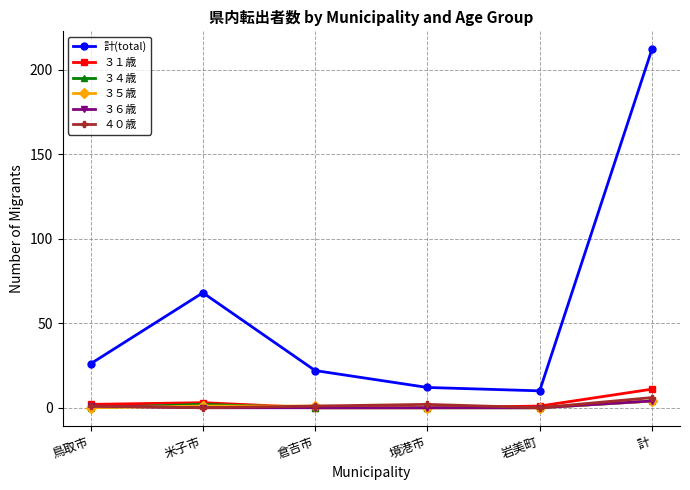

What is the difference between the highest and lowest values at 鳥取市?

26